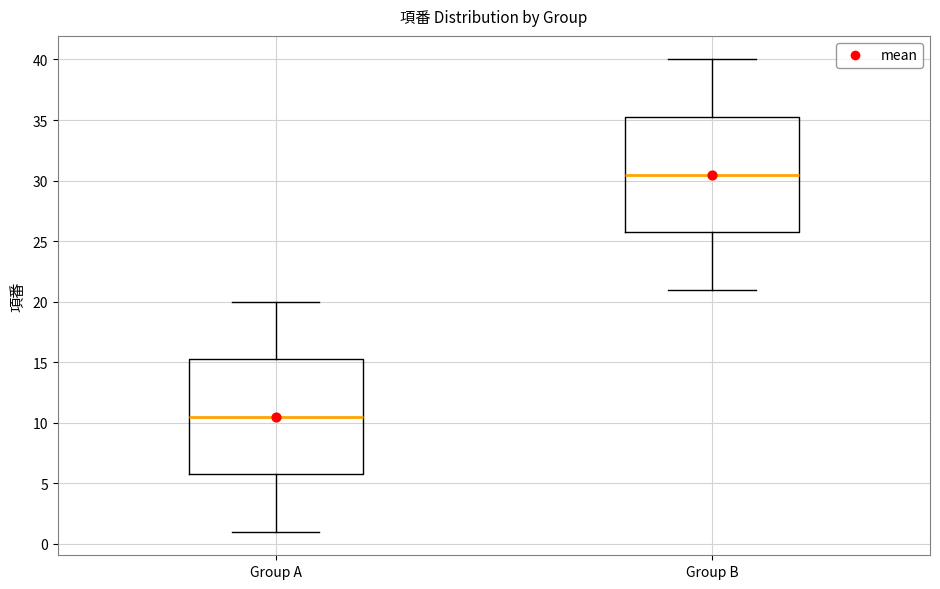

Which box's median line is the highest?

Group B